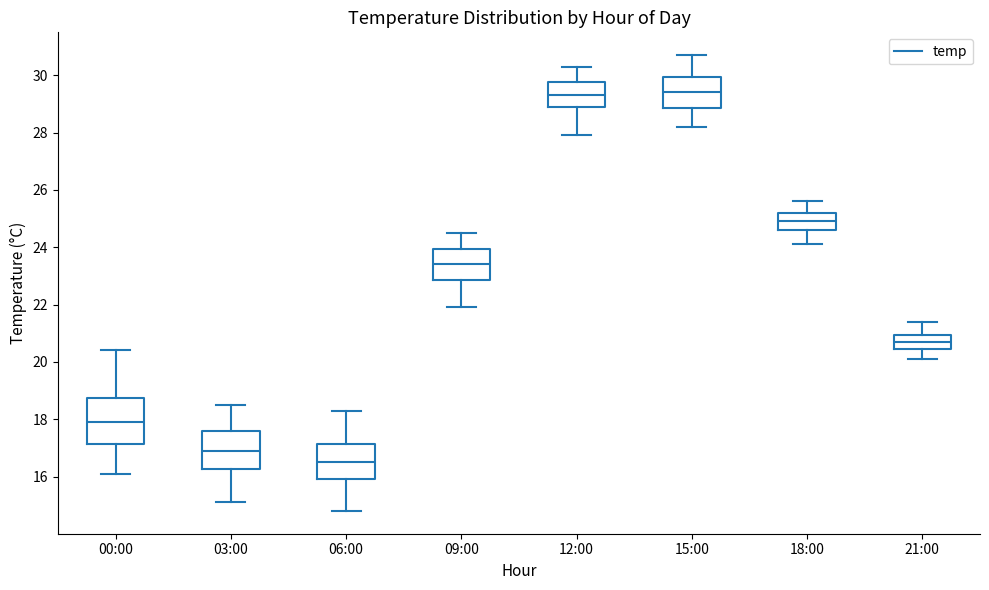

Reading left to right, read every box against the y-axis: the position of its median line, the range the box covers, and the ends of its whiskers. The values are not printed on the chart, so give them approximately, as read against the axis.

00:00: median 18.0, box 17.2 to 18.8, whiskers 16.2 to 20.4
03:00: median 17.0, box 16.2 to 17.6, whiskers 15.2 to 18.6
06:00: median 16.6, box 16.0 to 17.2, whiskers 14.8 to 18.4
09:00: median 23.4, box 22.8 to 24.0, whiskers 22.0 to 24.6
12:00: median 29.4, box 29.0 to 29.8, whiskers 28.0 to 30.4
15:00: median 29.4, box 28.8 to 30.0, whiskers 28.2 to 30.8
18:00: median 25.0, box 24.6 to 25.2, whiskers 24.2 to 25.6
21:00: median 20.8, box 20.4 to 21.0, whiskers 20.2 to 21.4